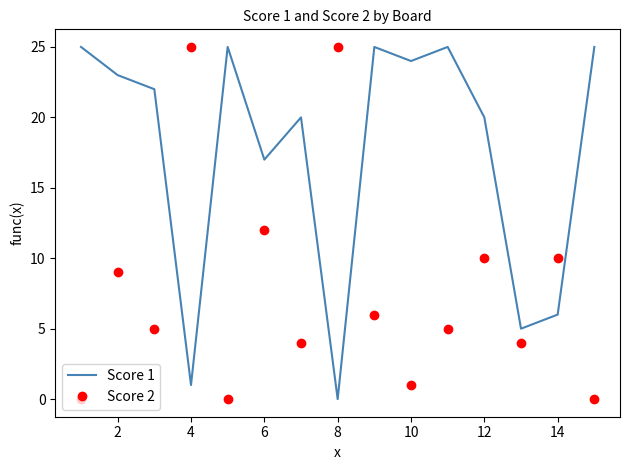

What is the maximum value shown in the chart?

25